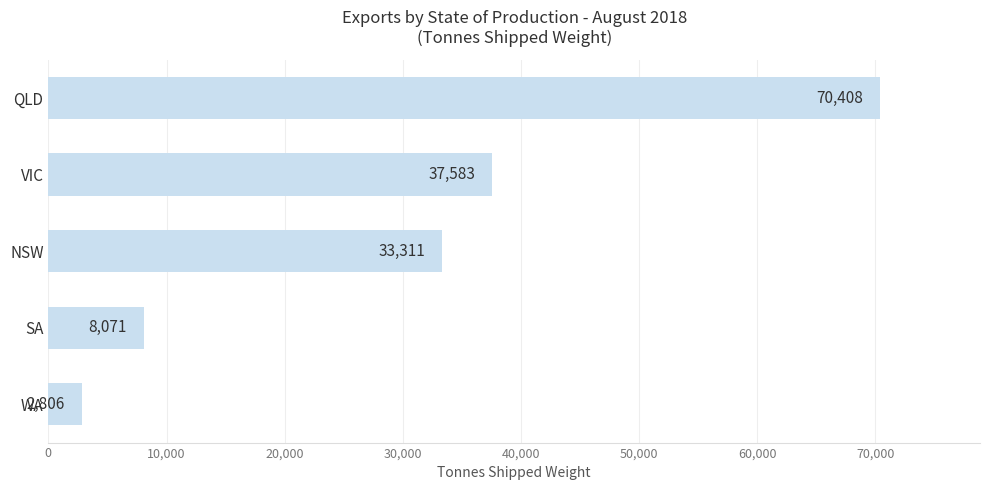

Is it true that the value at NSW is 33310.7?

True